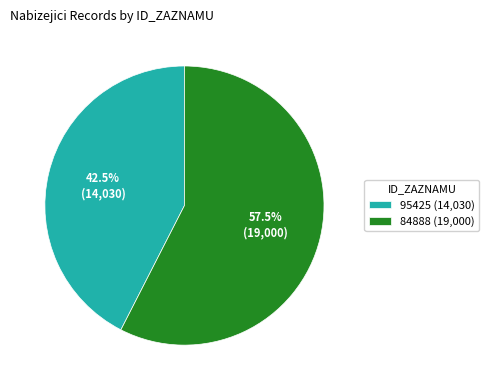

Does 84888 represent more than half of the total?

Yes